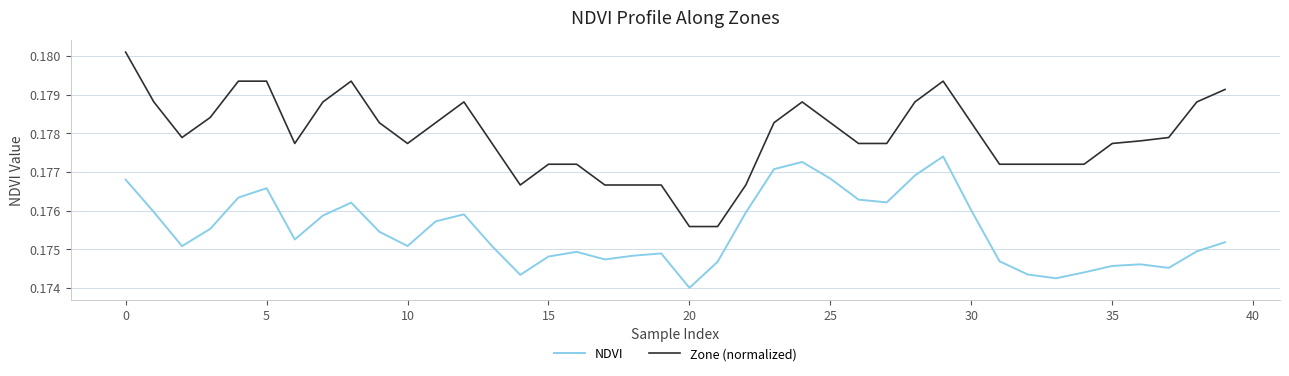

How many lines are shown in the chart?

2